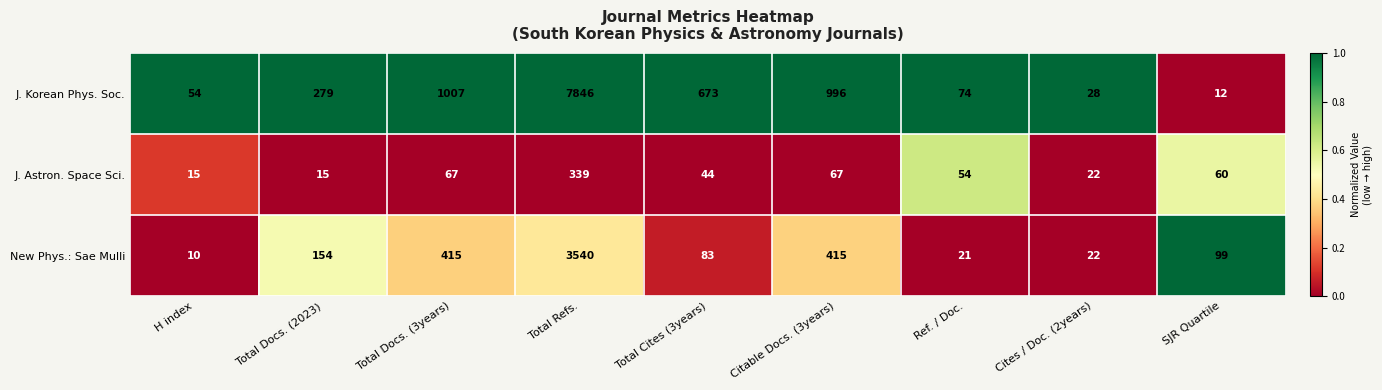

What is the total value across all series at Total Docs. (3years)?

1489